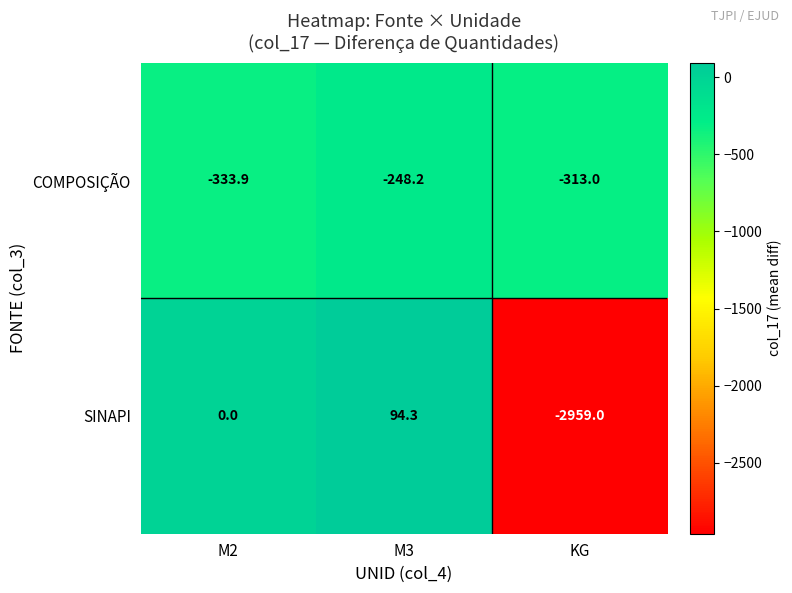

What is the sum of all COMPOSIÇÃO values?

-895.1